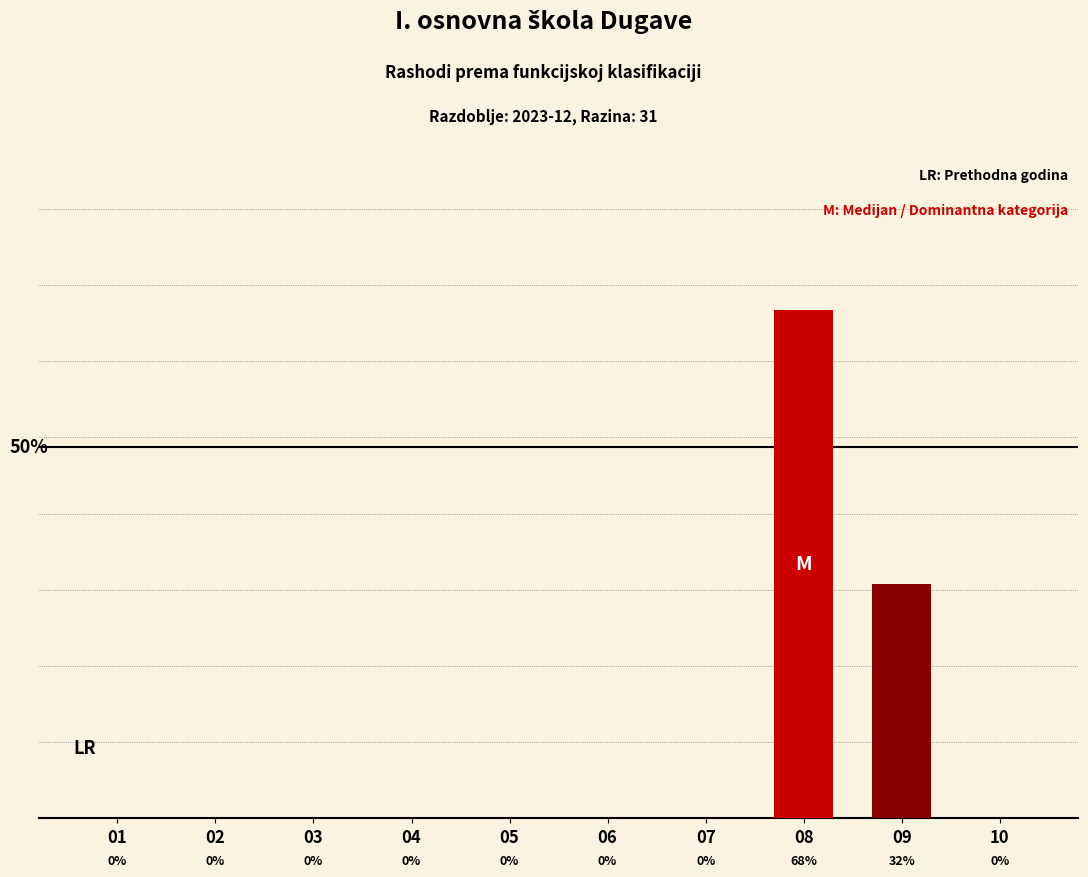

Rank the categories by Tekuća godina value from highest to lowest.

08, 09, 01, 02, 03, 04, 05, 06, 07, 10